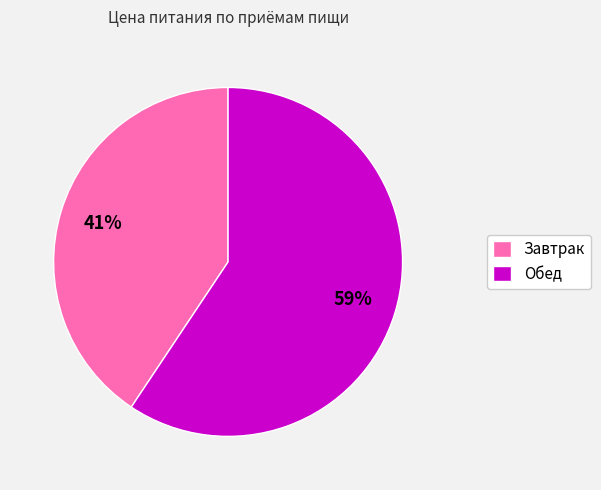

Is the sum of Завтрак and Обед greater than half?

Yes